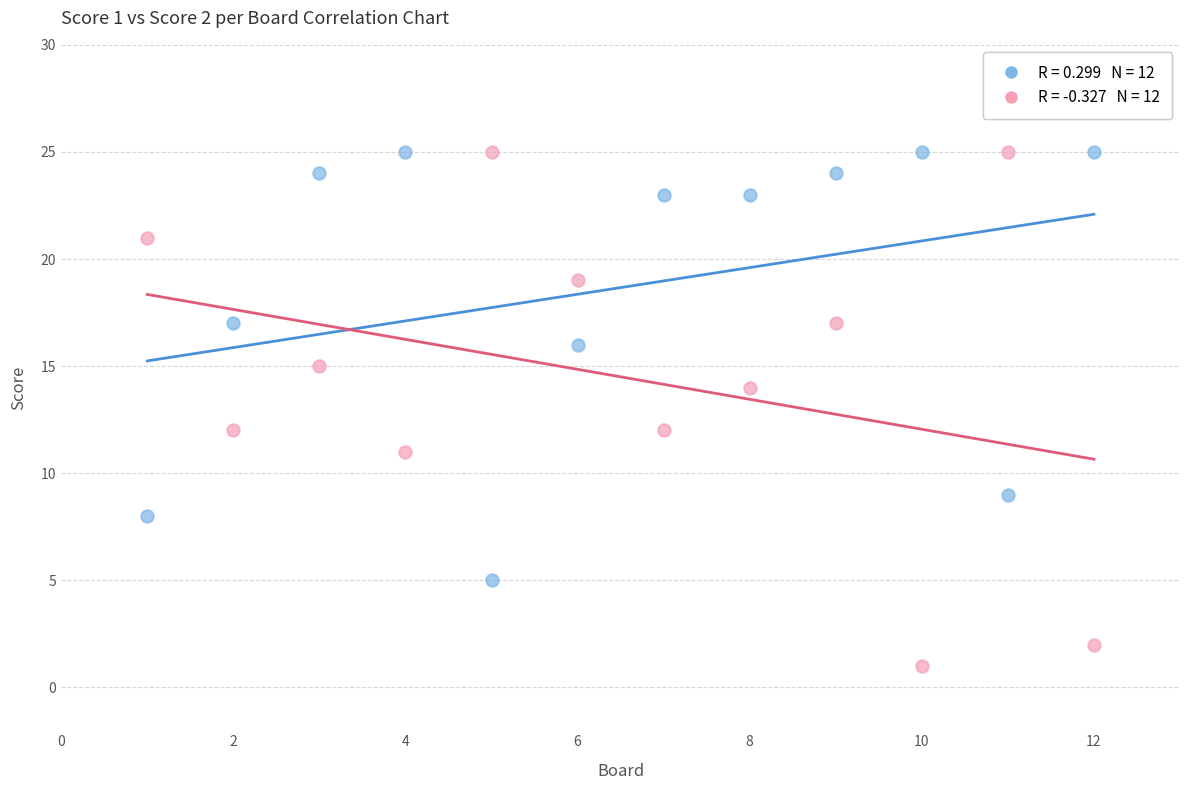

Across all data points, what is the range of Y values (max minus min)?

24